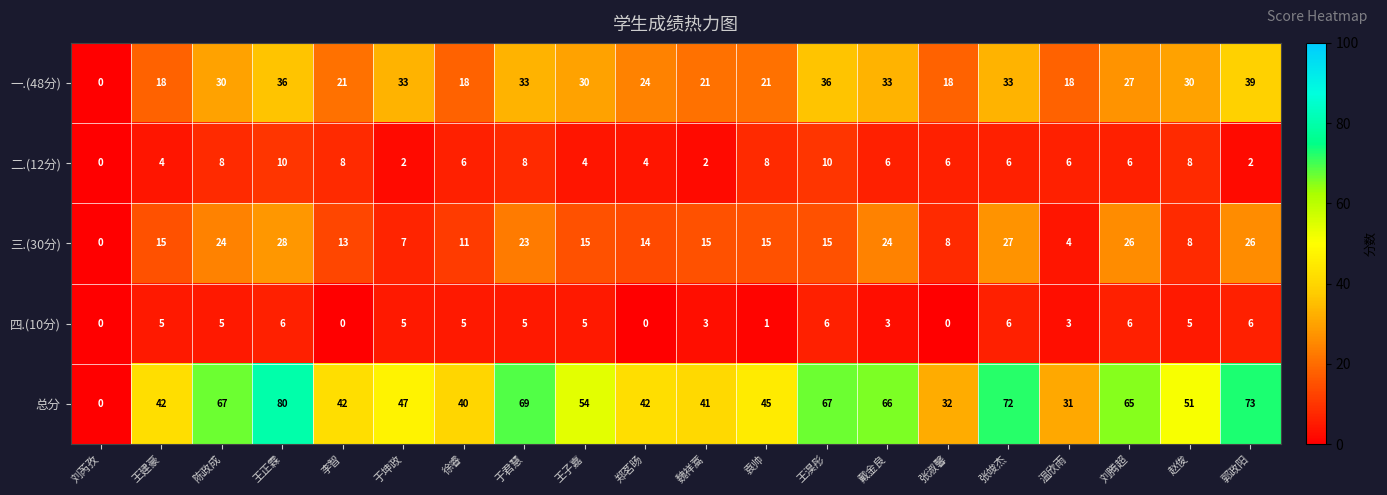

Read the 三.(30分) value at 王建豪.

15